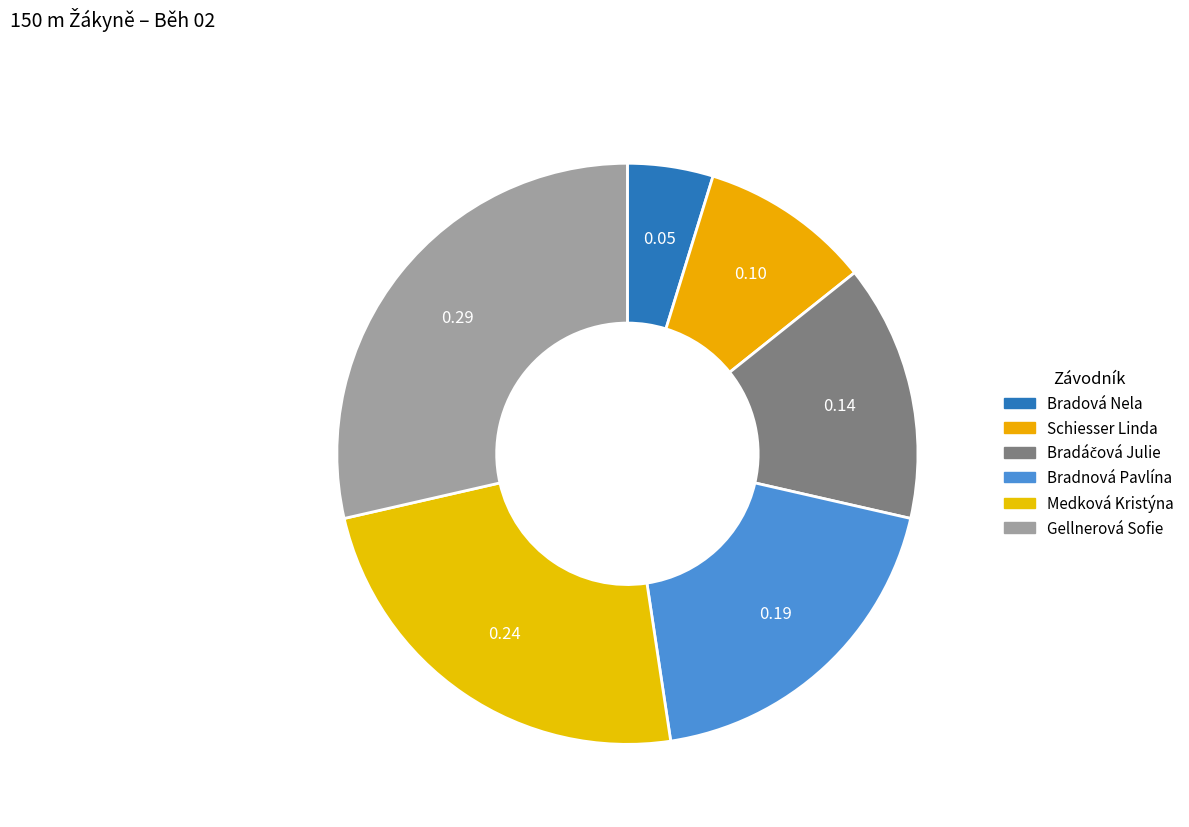

What is the largest slice in the pie chart?

Gellnerová Sofie